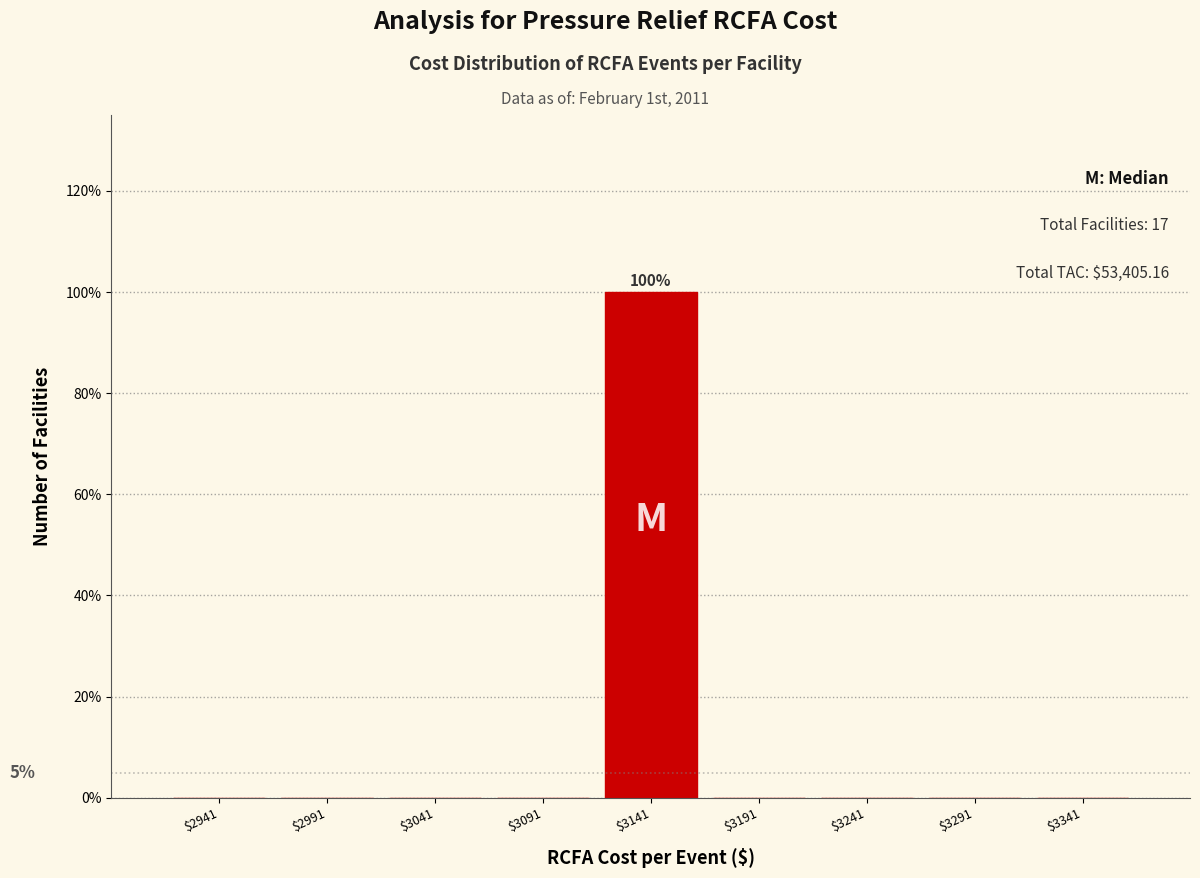

What is the sum of all values?

100